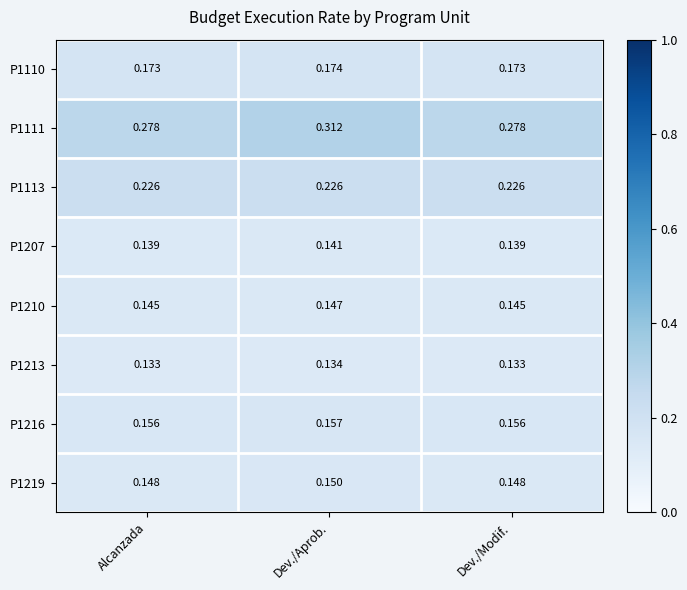

At which category is the sum across all series the highest?

Dev./Aprob.